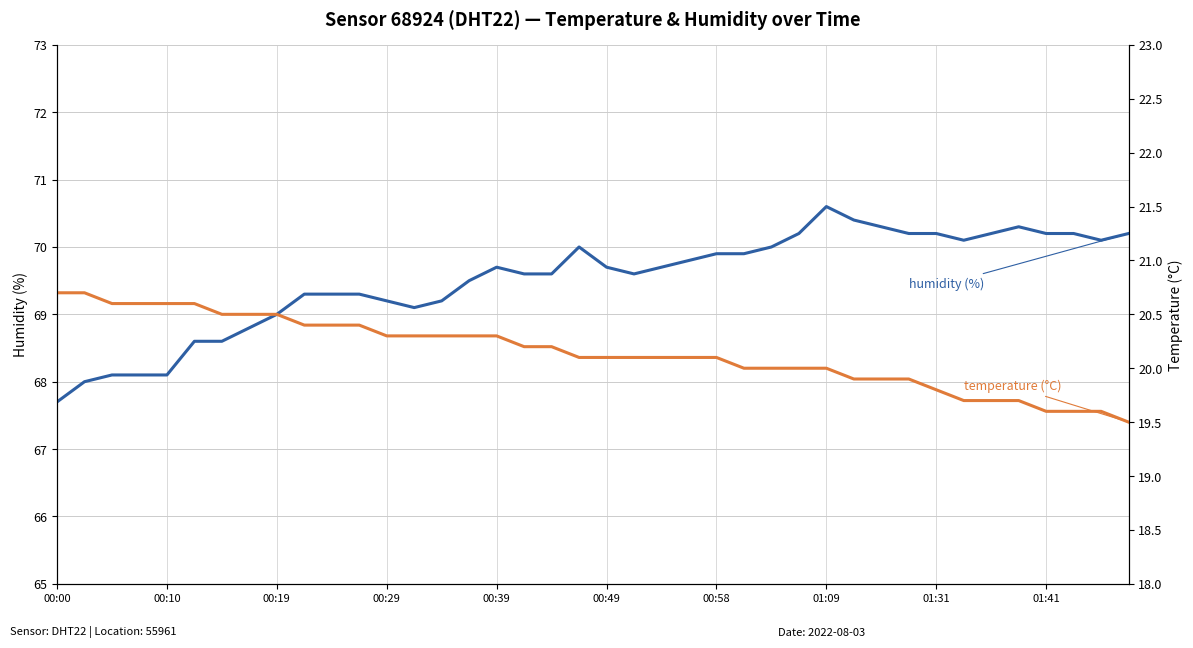

The temperature series shows 19.9 at 31. True or false?

True